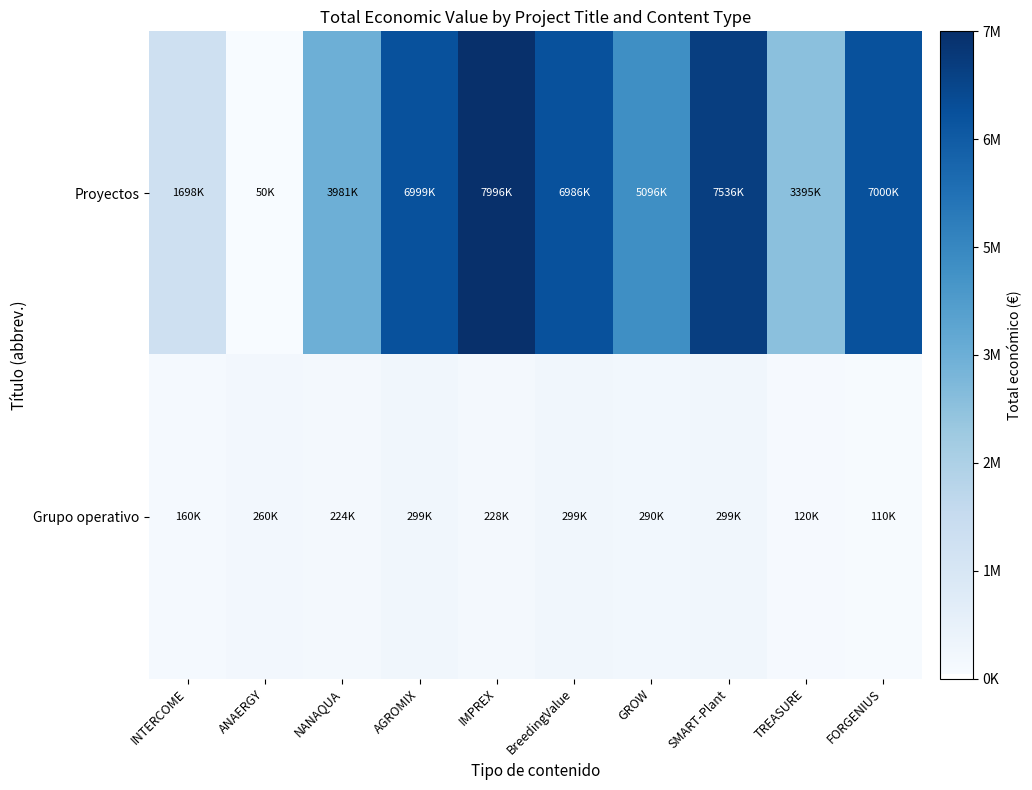

Which has a higher value, AGROMIX or GROW?

AGROMIX